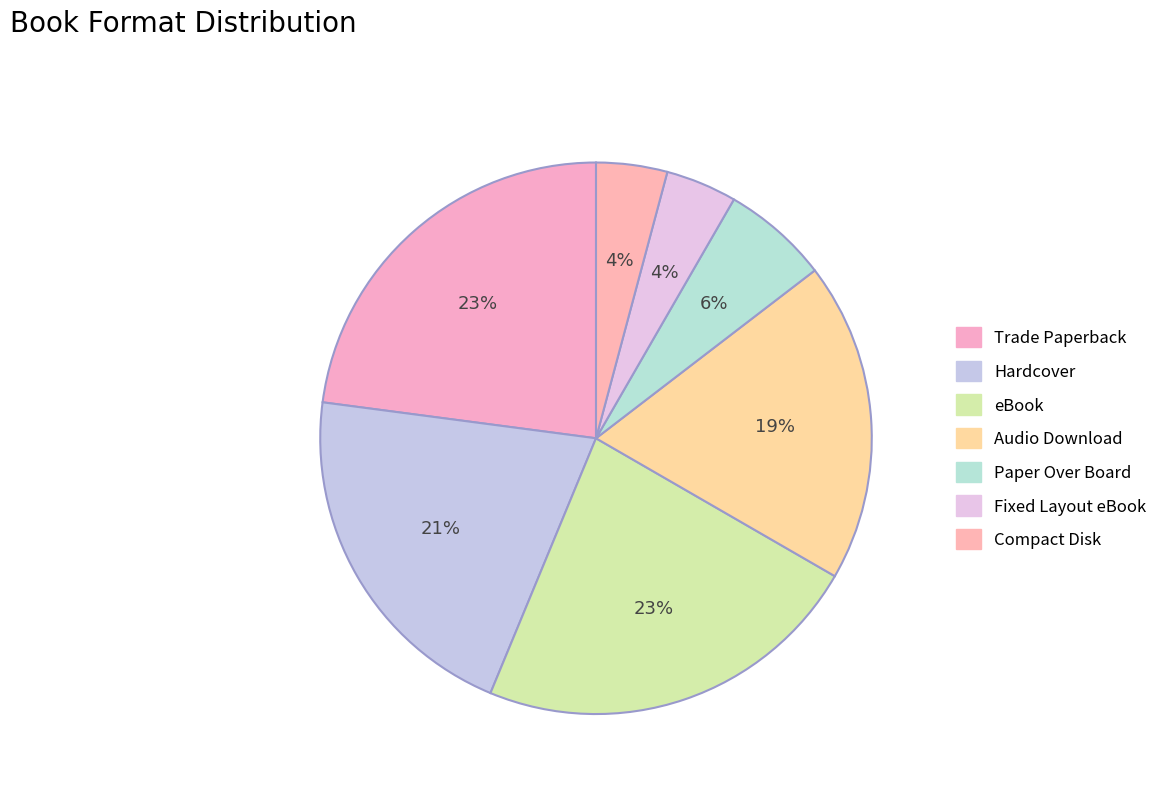

Which category has the smallest portion of the pie?

Fixed Layout eBook